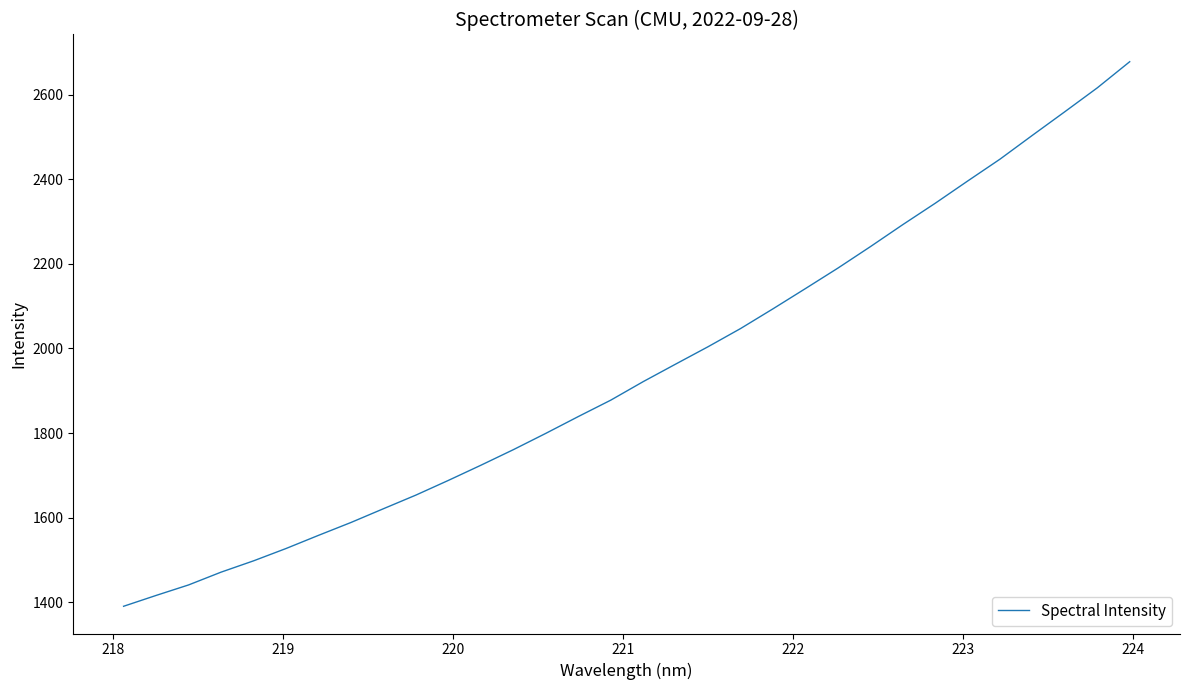

What is the maximum value shown in the chart?

2677.7